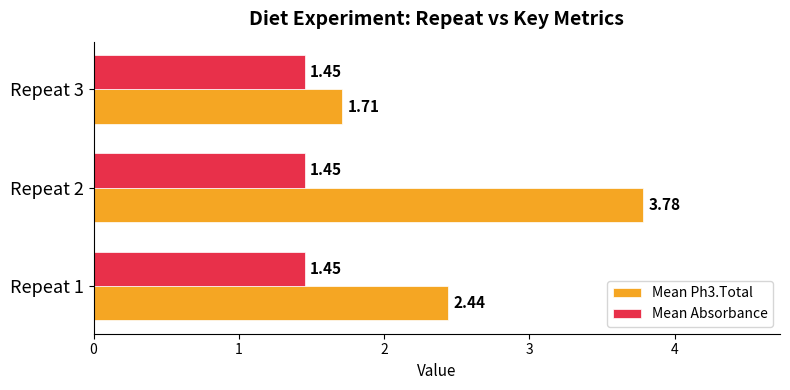

What is the difference between the highest and lowest values at Repeat 1?

1.0